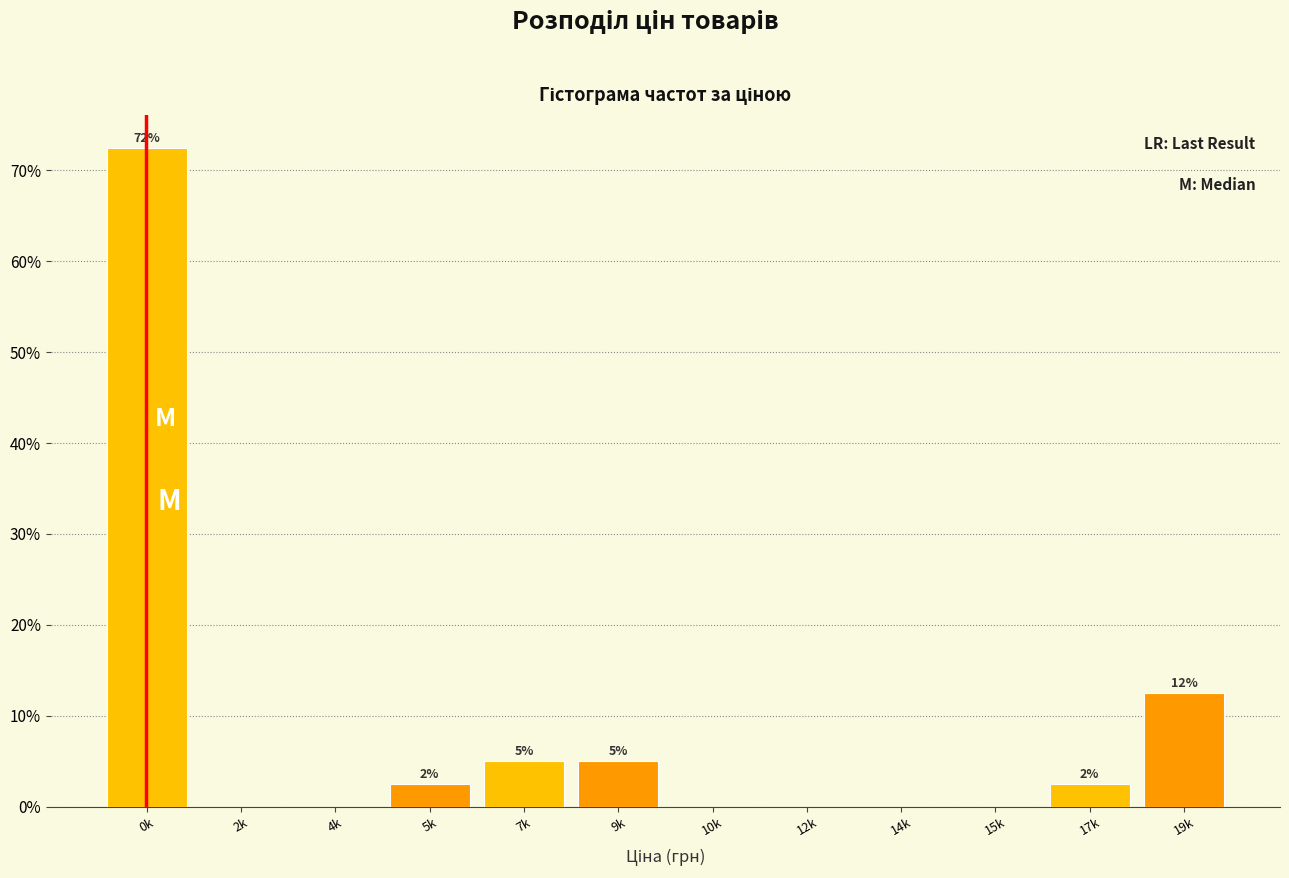

Are the bars horizontal?

No